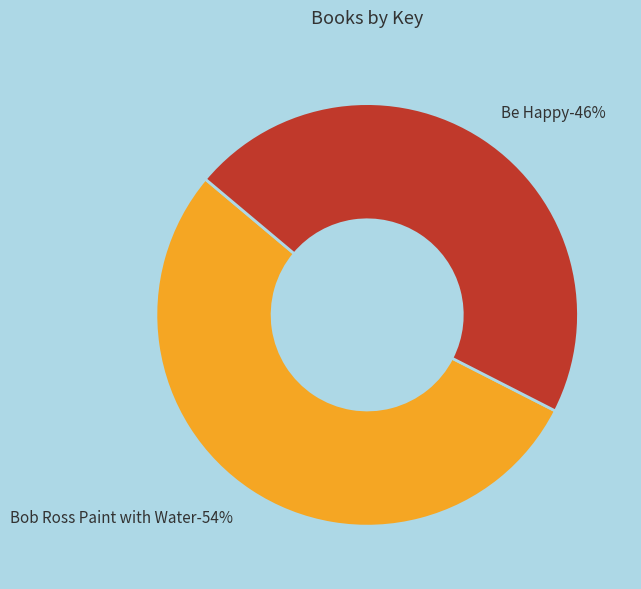

To the nearest percent, what is the combined percentage of 1 and 2?

100%